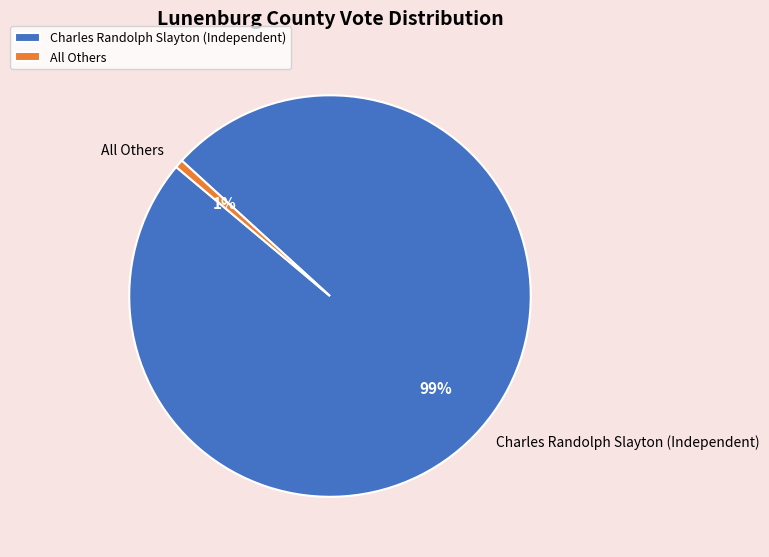

To the nearest percent, what is the average slice percentage?

50%